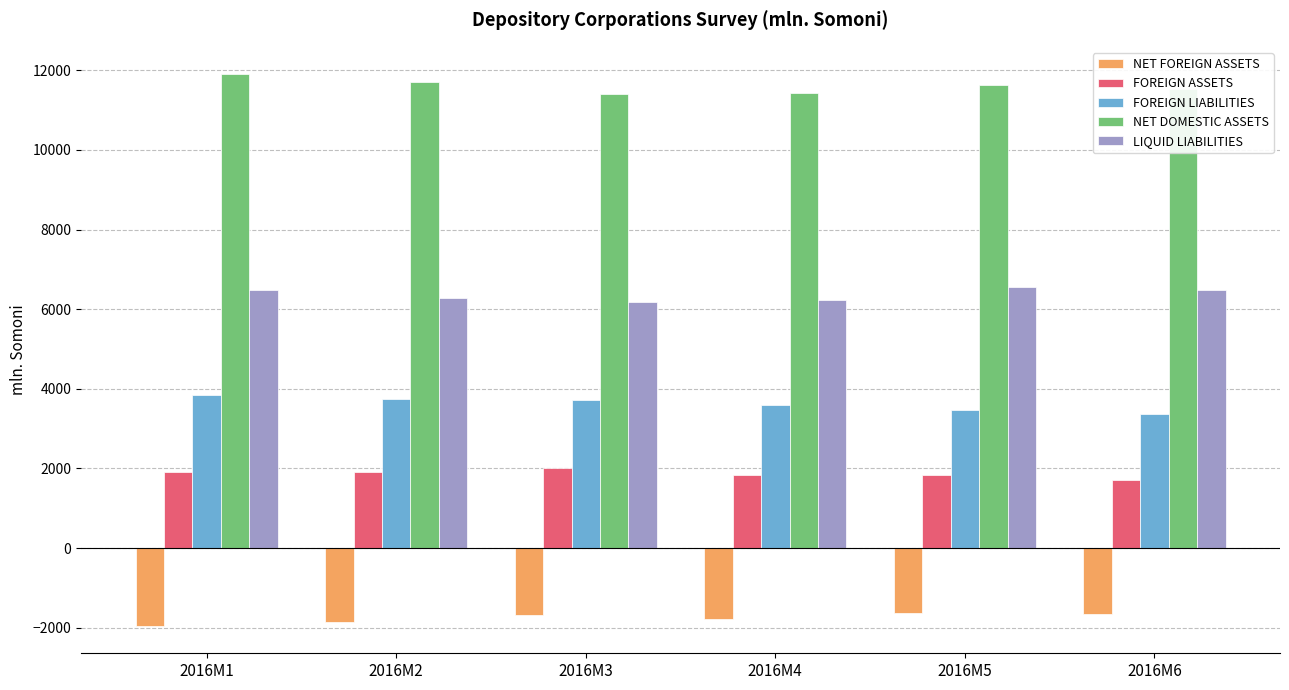

How many data points in NET DOMESTIC ASSETS are less than 11627?

3